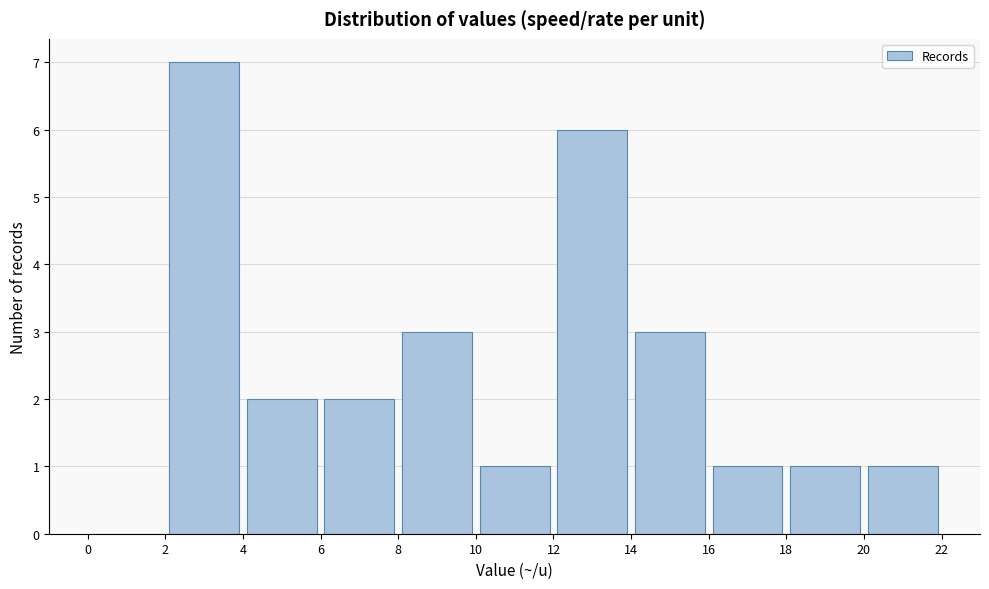

Reading left to right, list every bar in this chart as the range it spans on the x-axis followed by its height. The values are not printed on the chart, so give them approximately, as read against the axis.

0 to 2: 0
2 to 4: 7
4 to 6: 2
6 to 8: 2
8 to 10: 3
10 to 12: 1
12 to 14: 6
14 to 16: 3
16 to 18: 1
18 to 20: 1
20 to 22: 1